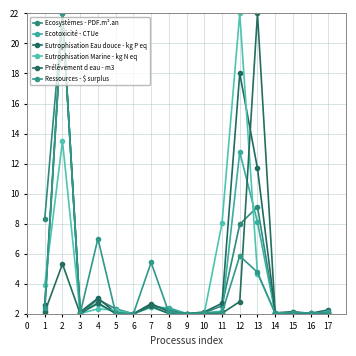

Which series has the largest total across all categories?

Eutrophisation Eau douce - kg P eq